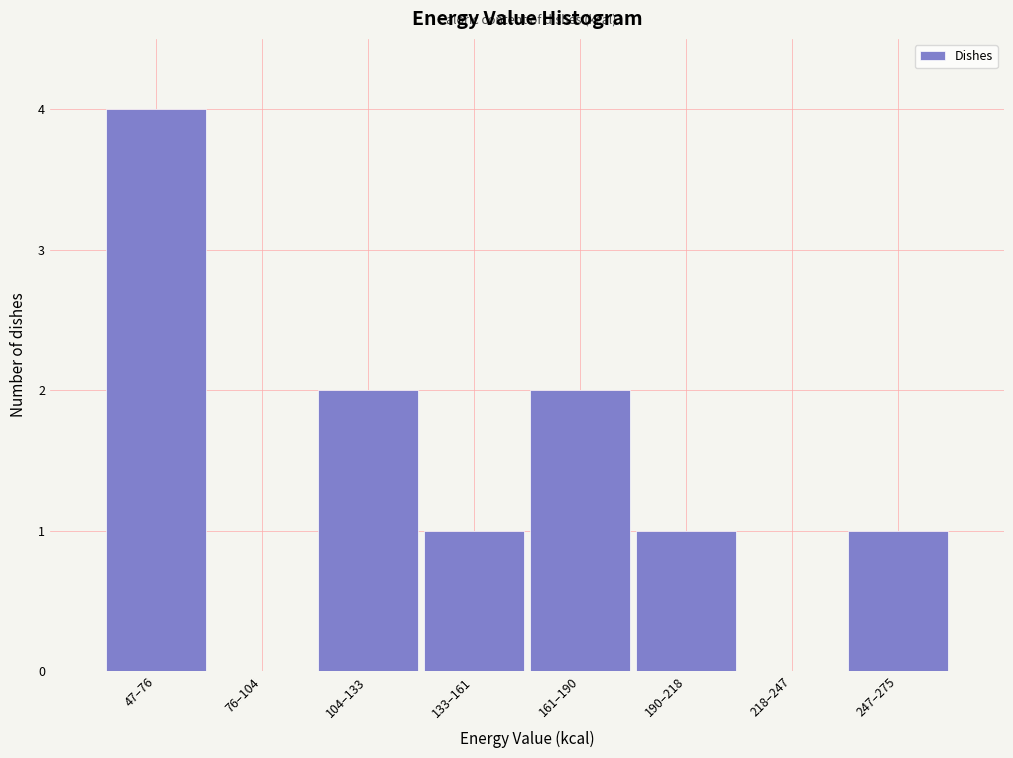

Reading left to right, transcribe all the data shown in this chart.

47–76=4	76–104=0	104–133=2	133–161=1	161–190=2	190–218=1	218–247=0	247–275=1